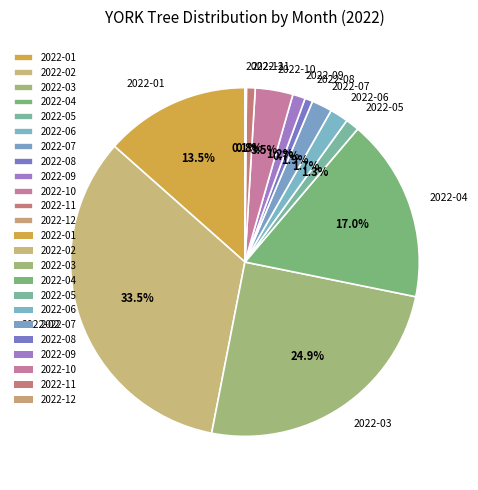

Between 2022-11 and 2022-02, which is larger?

2022-02